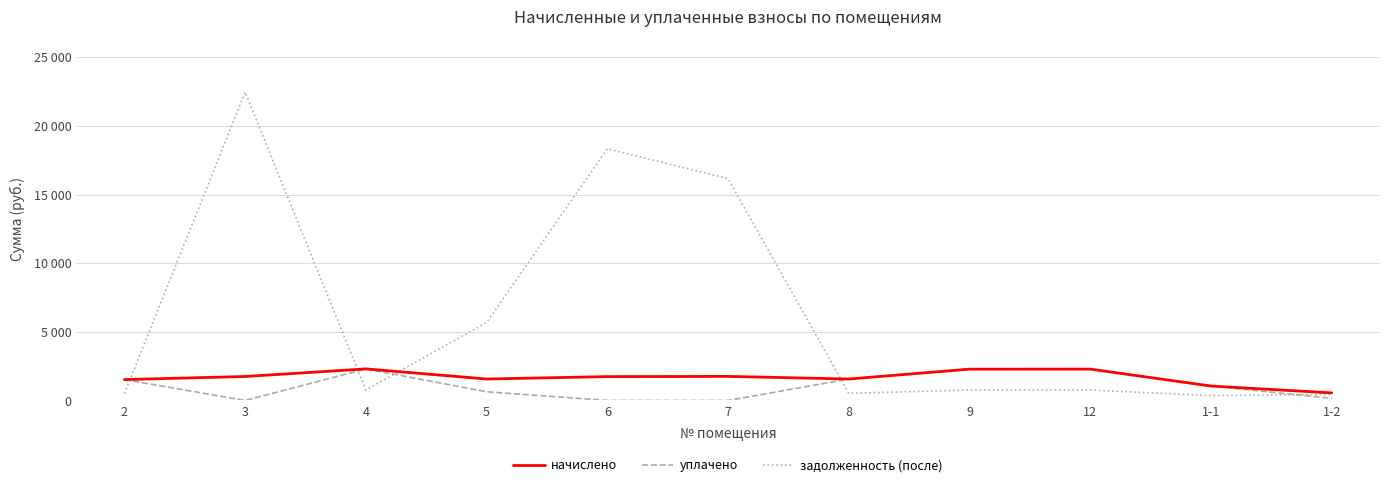

What is the average value of the уплачено series?

1071.4